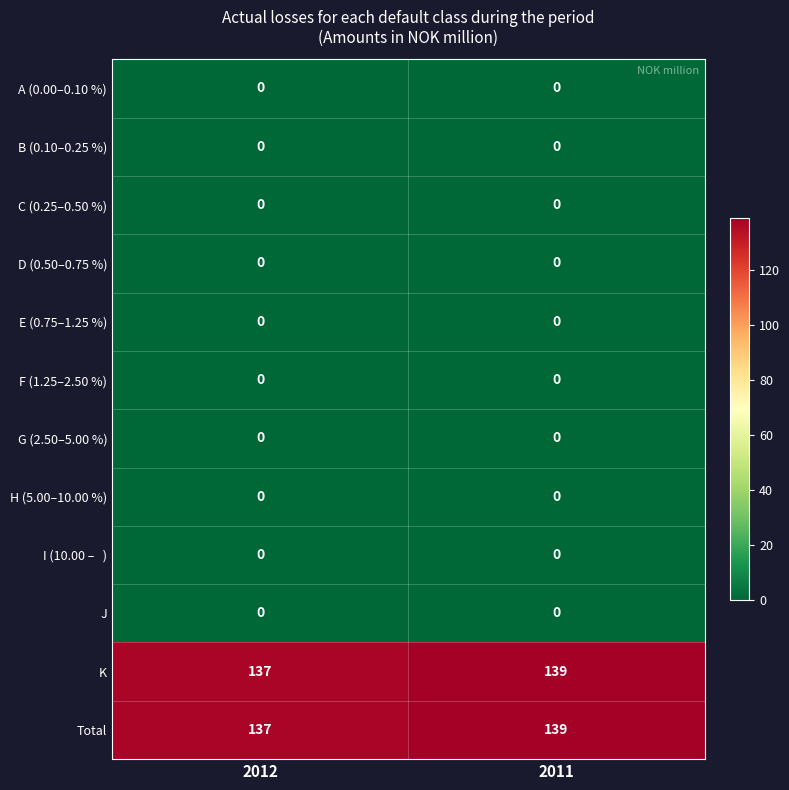

What is the greatest value displayed?

139